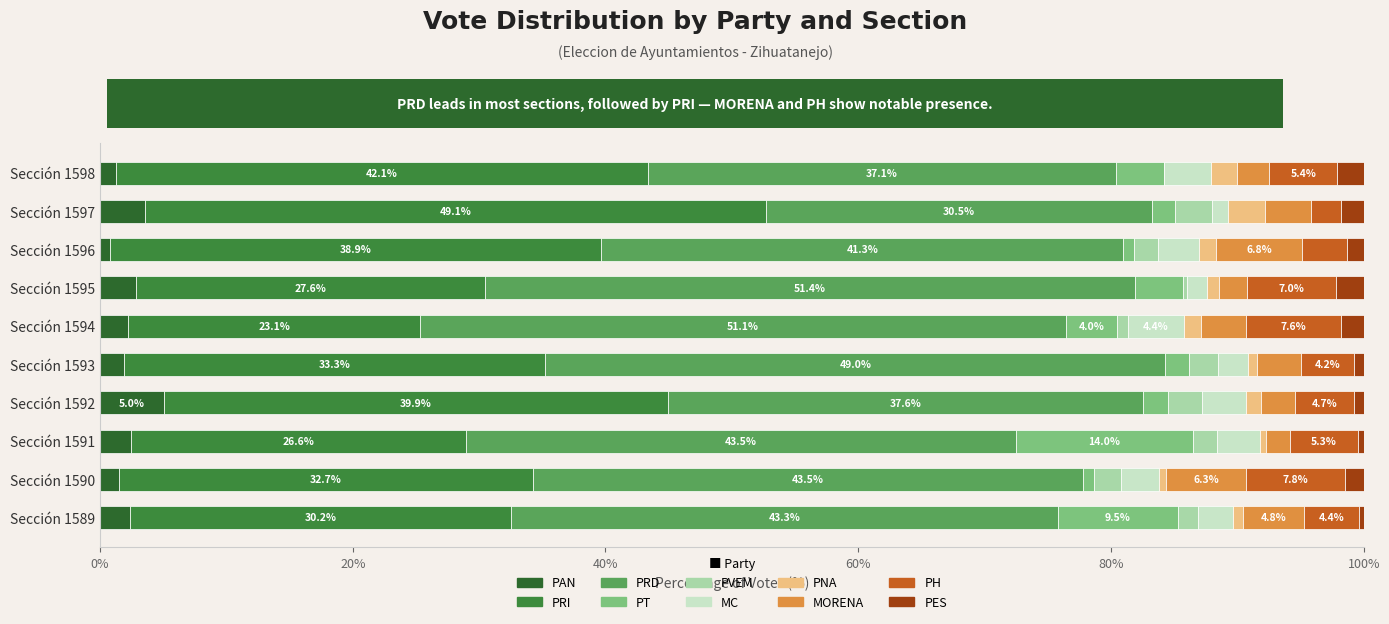

What is the sum of all PAN values?

24.0